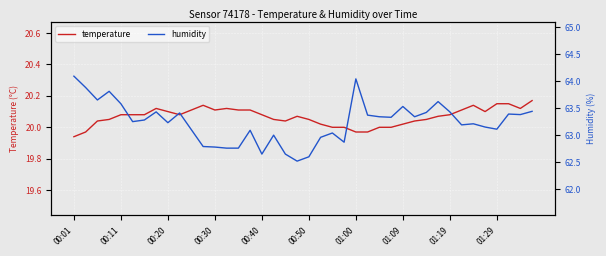

Which series has the largest total across all categories?

humidity